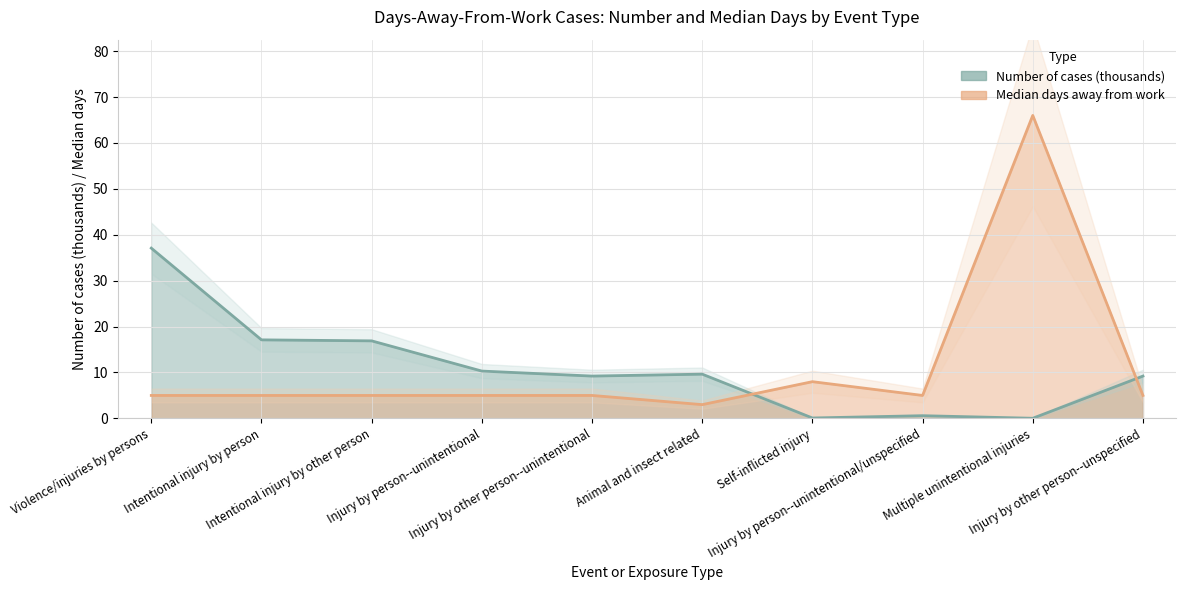

What is the highest value of the Number of cases (thousands) series?

37.1